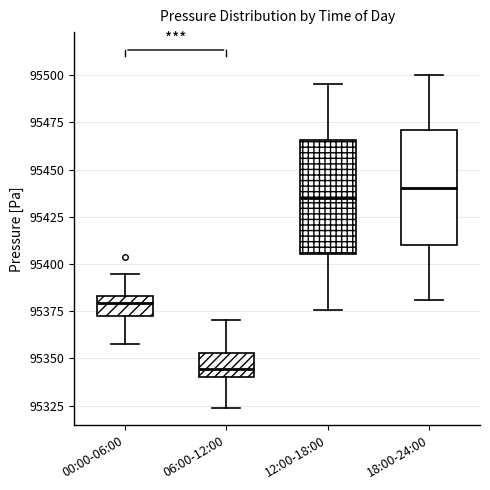

Which box has the highest median line?

18:00-24:00